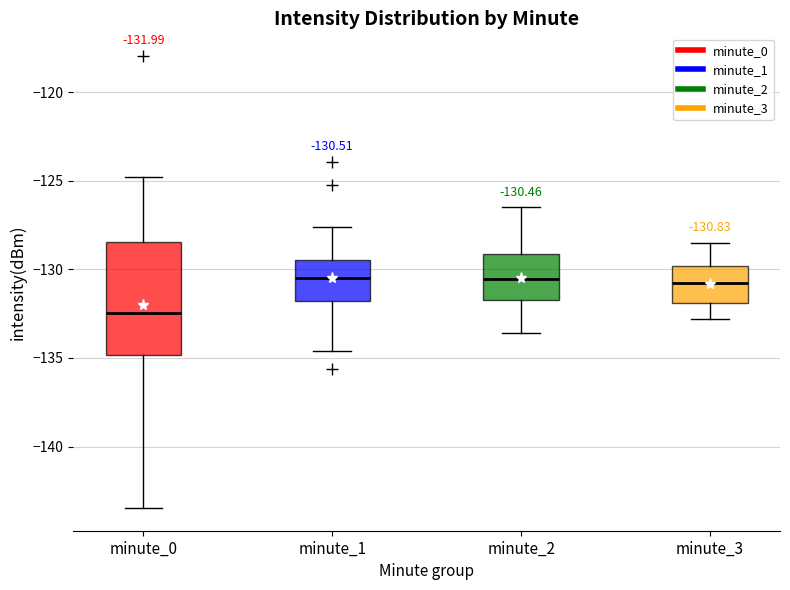

Which box's median line is the lowest?

minute_0